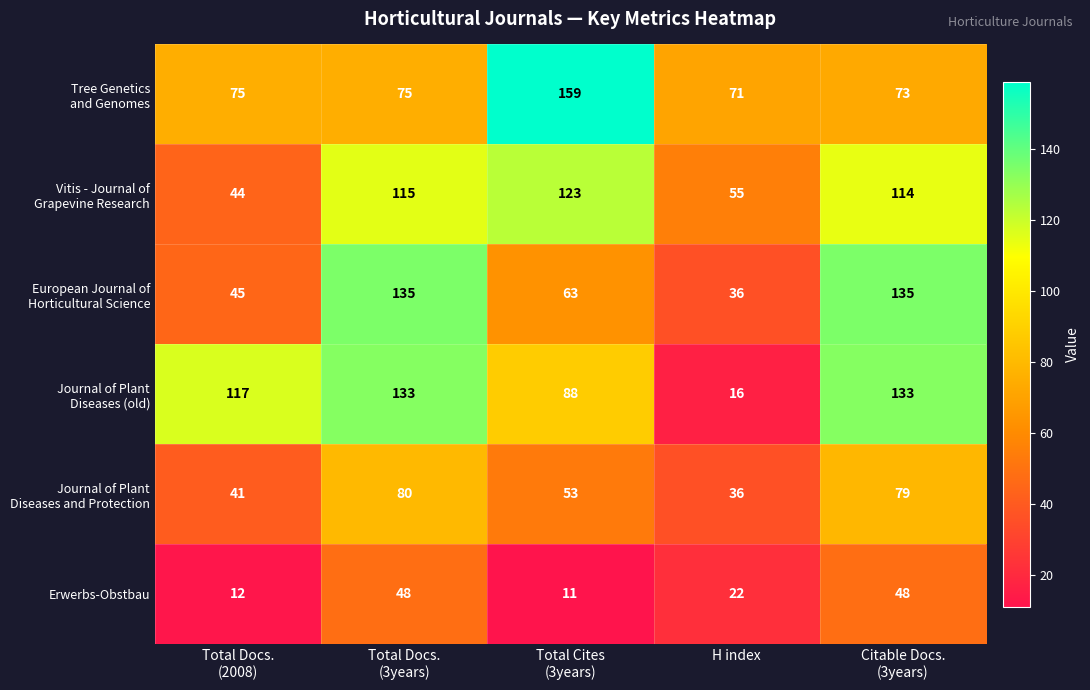

At how many categories does at least one series exceed 43?

5